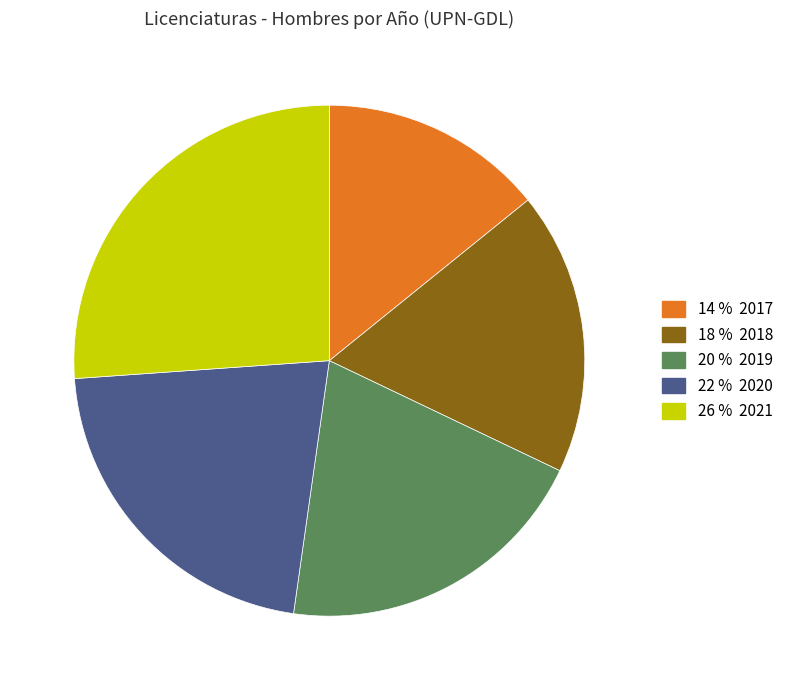

Is there a majority slice in this chart?

No